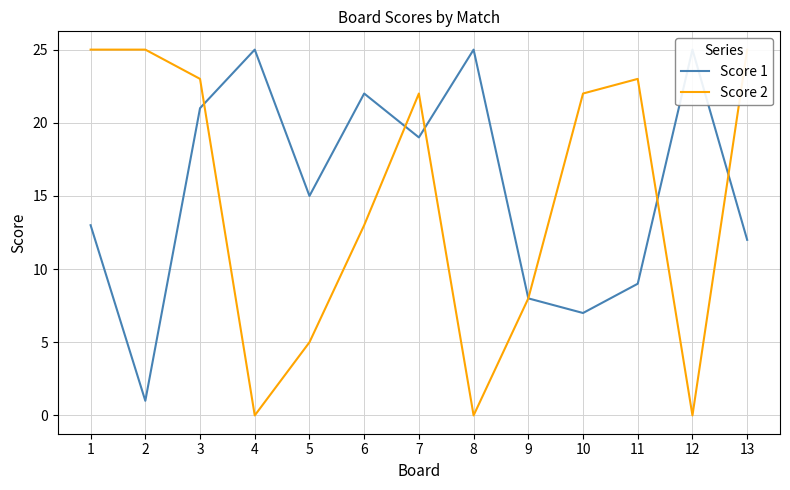

What is the spread (max minus min) of values at 7?

3